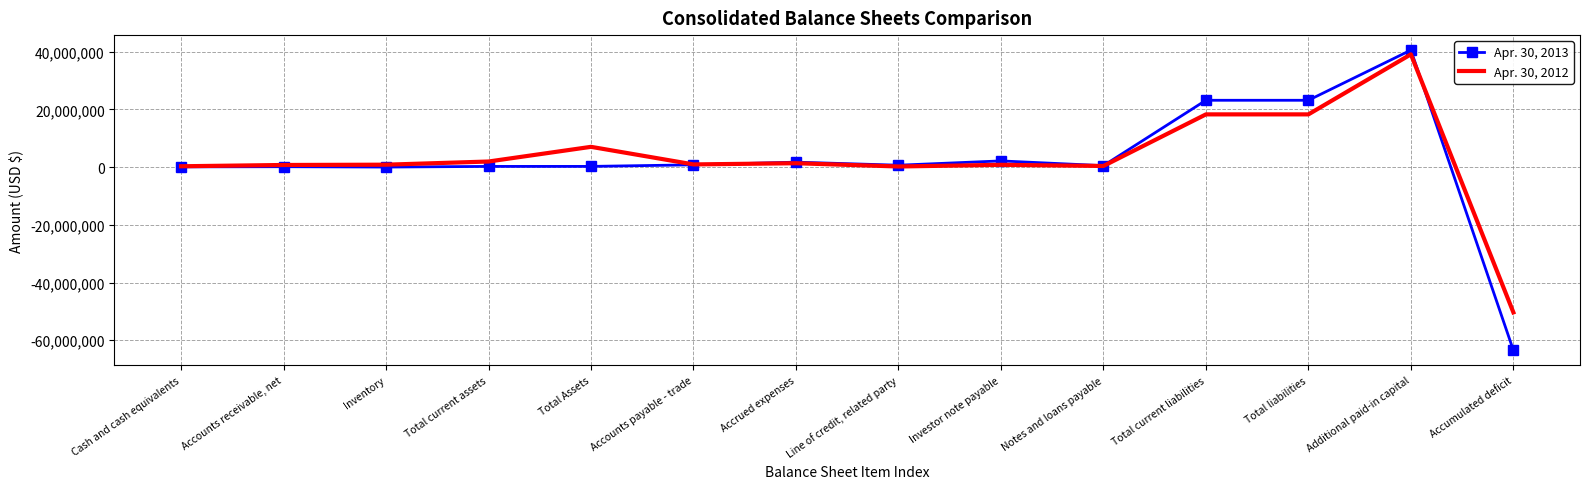

How many series are shown in this chart?

2